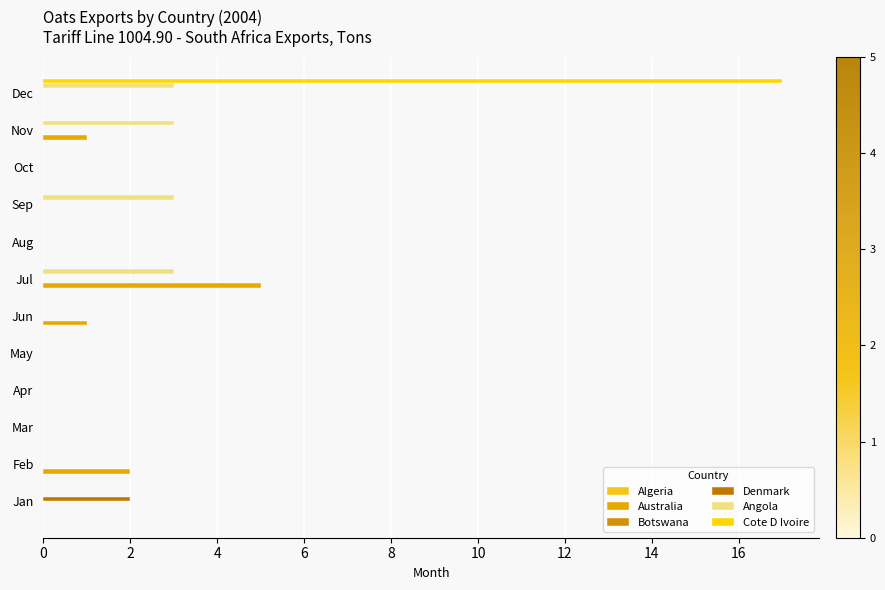

How many distinct data groups are displayed?

4